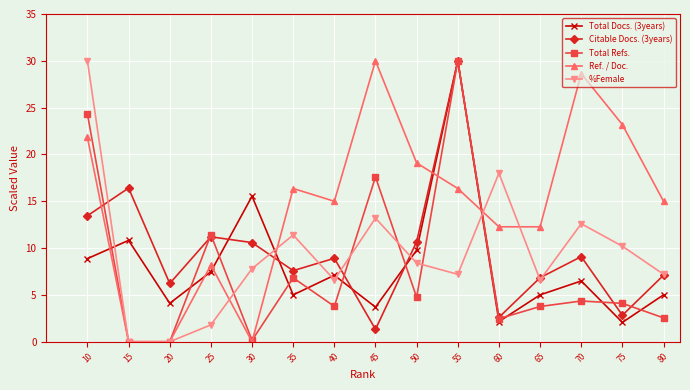

True or false: Citable Docs. (3years) has a value of 30.0 at 55.

True